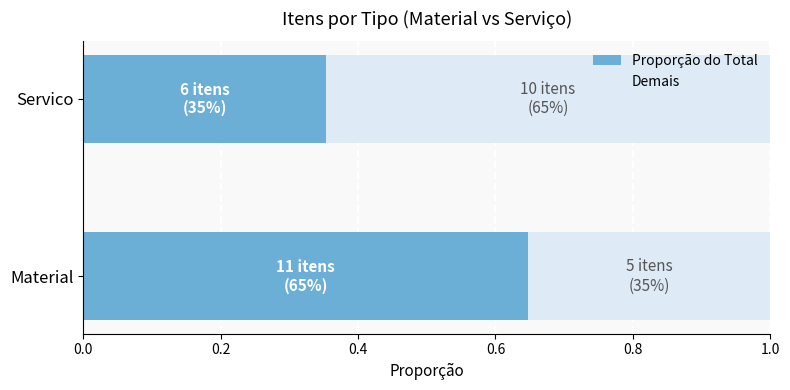

Is it true that Proporção do Total equals 0.2 at Material?

False